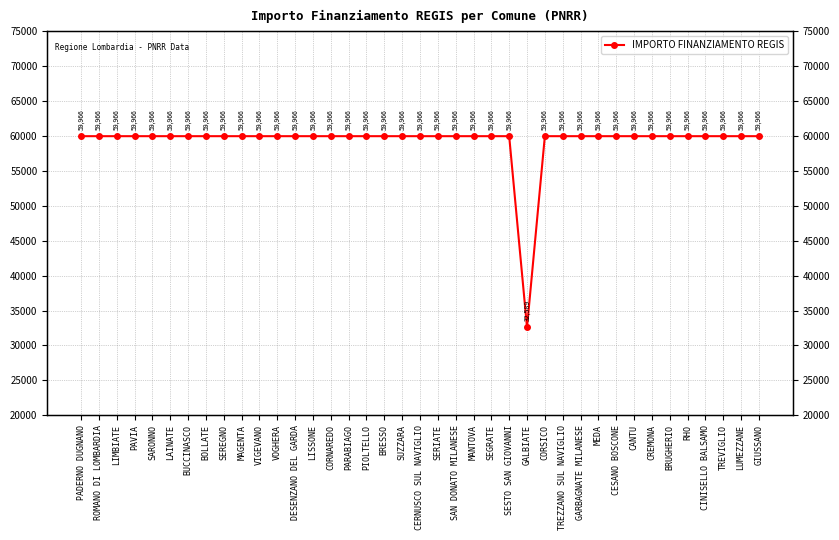

How many points are lower than both their immediate neighbors (excluding endpoints)?

1